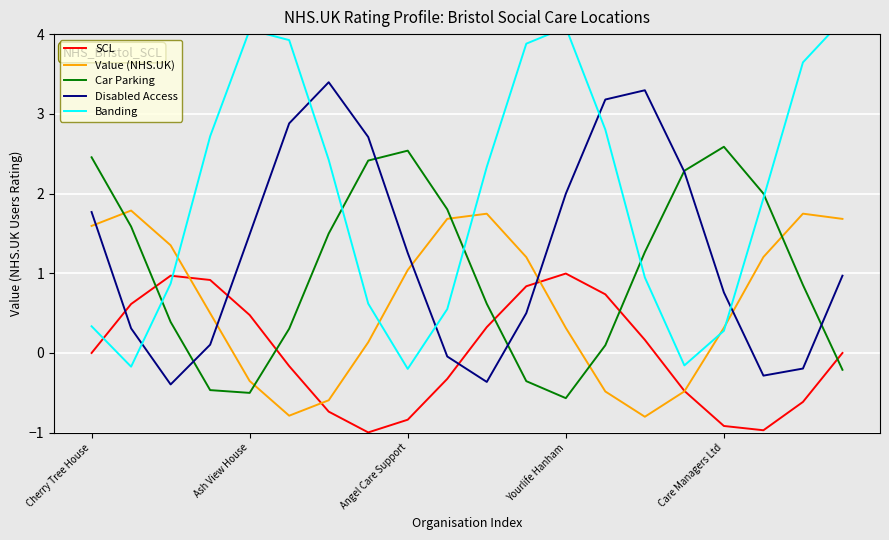

The value of Disabled Access at Care Managers Ltd is 2.6. True or false?

False